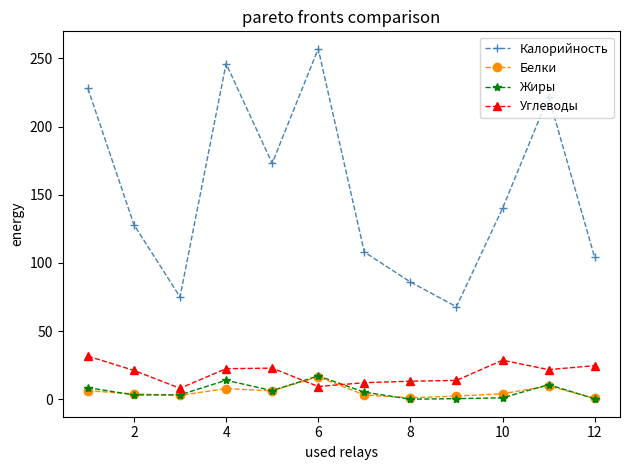

Which series has the largest range (max minus min)?

Калорийность